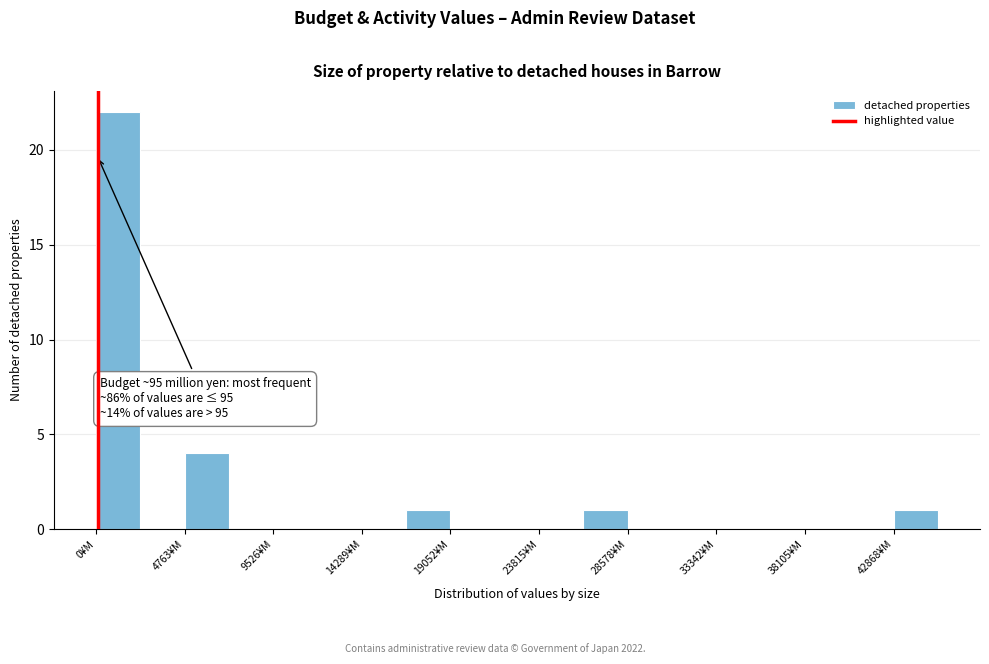

Over which range of the x-axis is the bar tallest?

0 to 2500